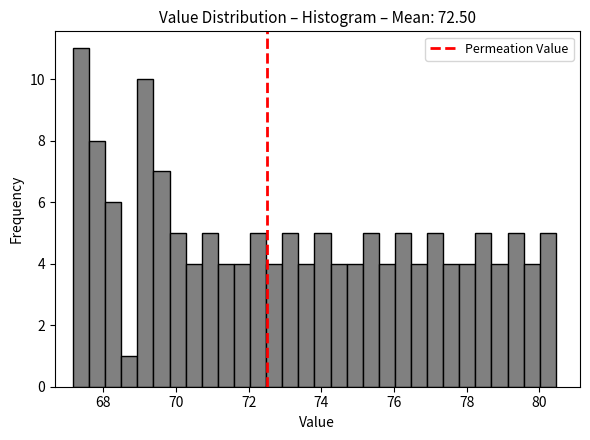

Read against the x-axis, roughly where is the centre of the tallest bar?

67.4